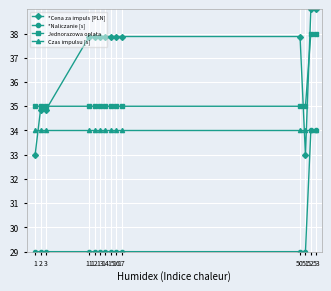

Which series has the largest total across all categories?

*Cena za impuls [PLN]